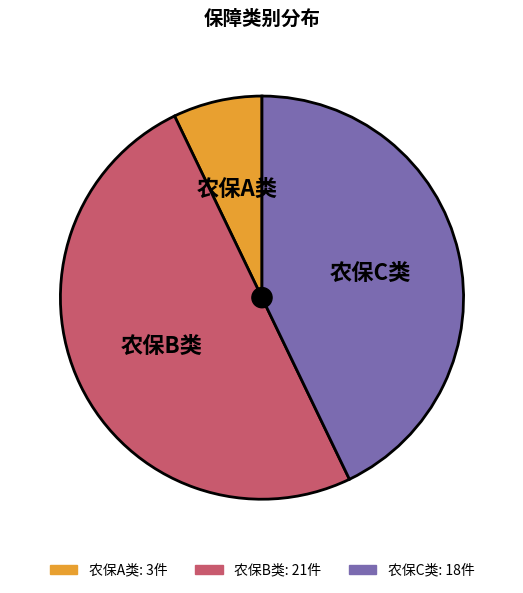

Is it true that 农保C类 is 43% of the pie?

True